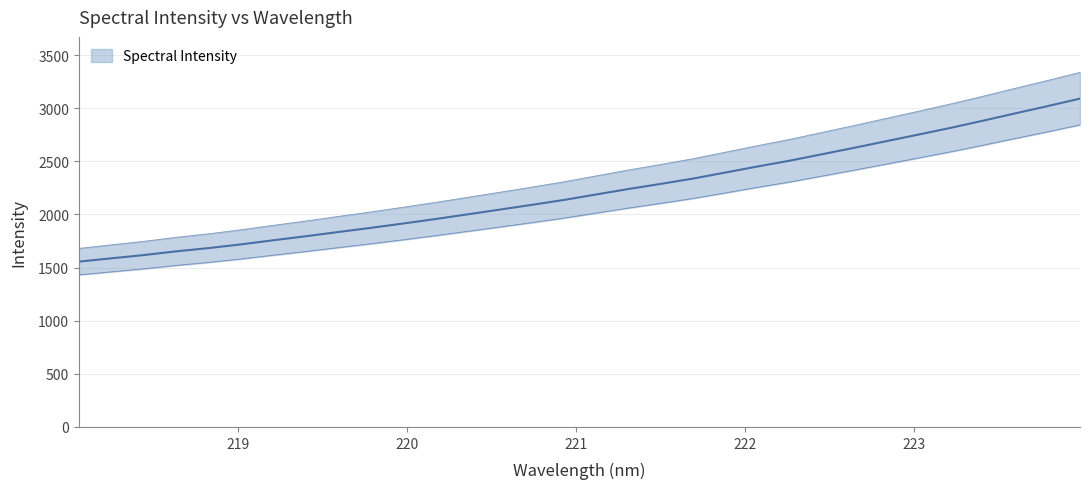

Reading right to left, transcribe all the data shown in this chart.

223.9802=3090.9	223.7895=3020.6	223.5987=2952.5	223.408=2883.5	223.2172=2816.3	223.0264=2752.8	222.8355=2690.3	222.6447=2627.8	222.4538=2566.9	222.263=2506.4	222.0721=2451.7	221.8812=2394.5	221.6902=2337.7	221.4993=2287.8	221.3083=2239.5	221.1174=2188.2	220.9264=2136.5	220.7354=2089.9	220.5444=2045.0	220.3533=2000.3	220.1623=1955.9	219.9712=1913.8	219.7801=1872.9	219.589=1834.1	219.3979=1794.6	219.2067=1756.9	219.0156=1718.1	218.8244=1683.3	218.6332=1652.8	218.442=1617.7	218.2508=1587.3	218.0596=1556.3